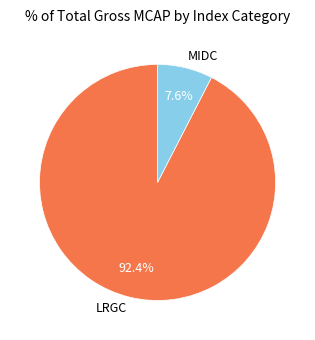

Does LRGC account for over 50% of the chart?

Yes